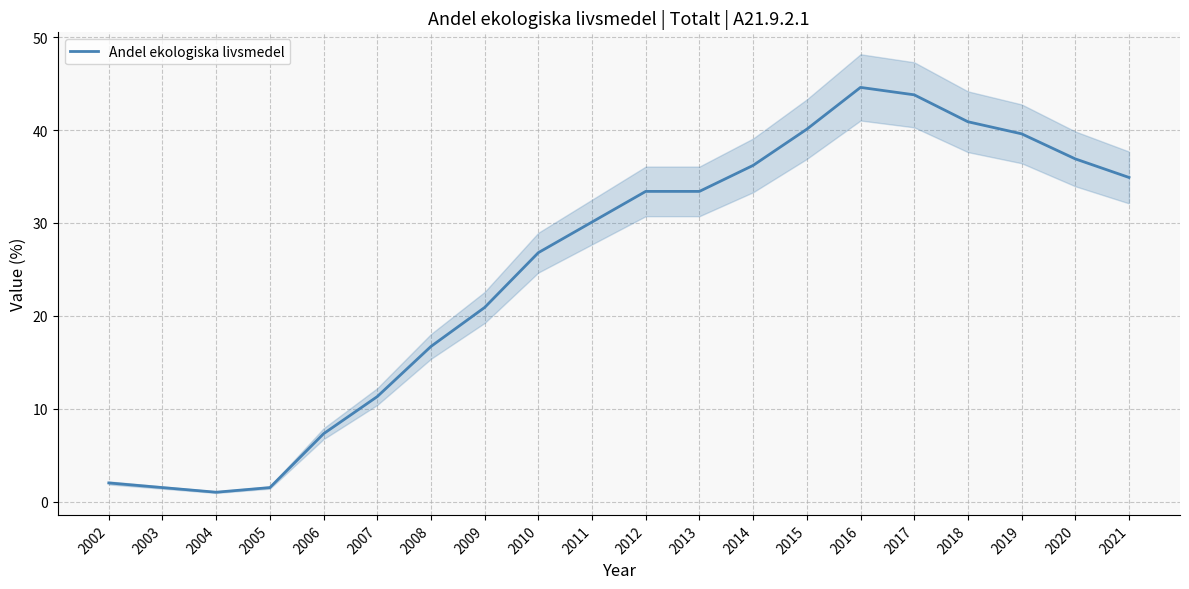

Reading left to right, list all the values displayed in this chart.

2.0	1.5	1.0	1.5	7.3	11.3	16.7	20.9	26.8	30.1	33.4	33.4	36.2	40.1	44.6	43.8	40.9	39.6	36.9	34.9